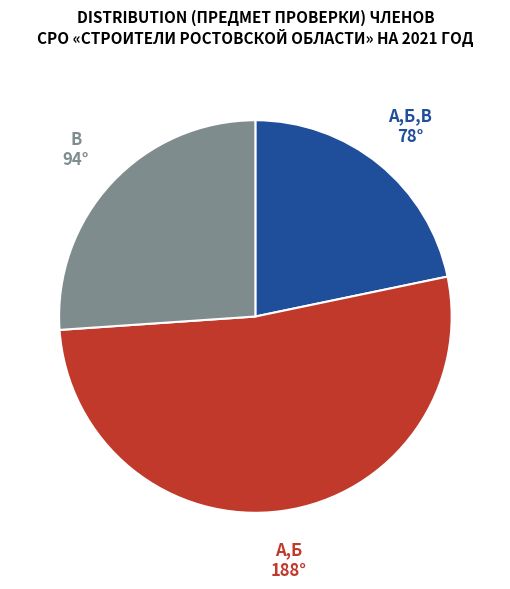

Count the number of slices in the pie.

3